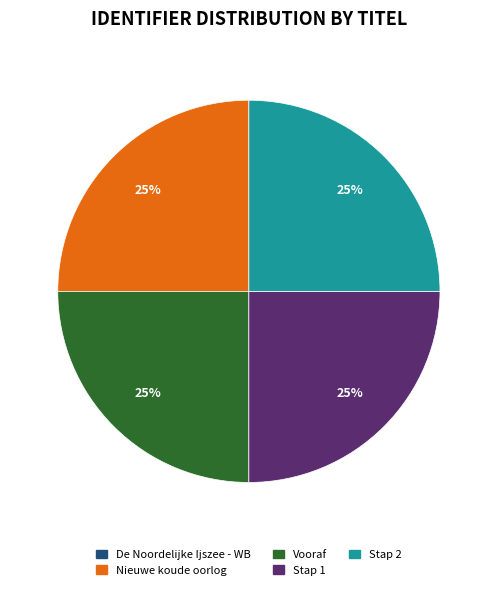

To the nearest percent, what portion does Nieuwe koude oorlog represent?

25%